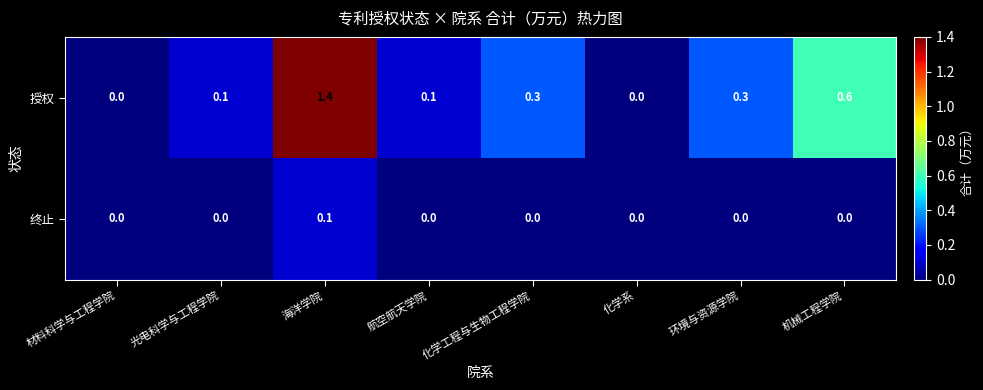

At which category does the chart reach its peak across all series?

海洋学院